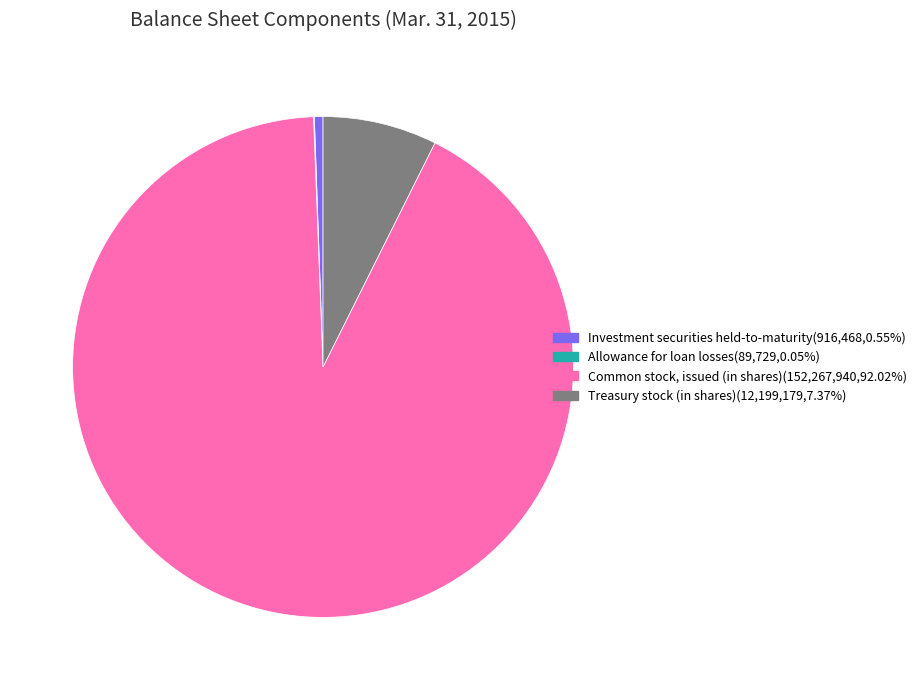

What is the majority slice?

Common stock, issued (in shares)